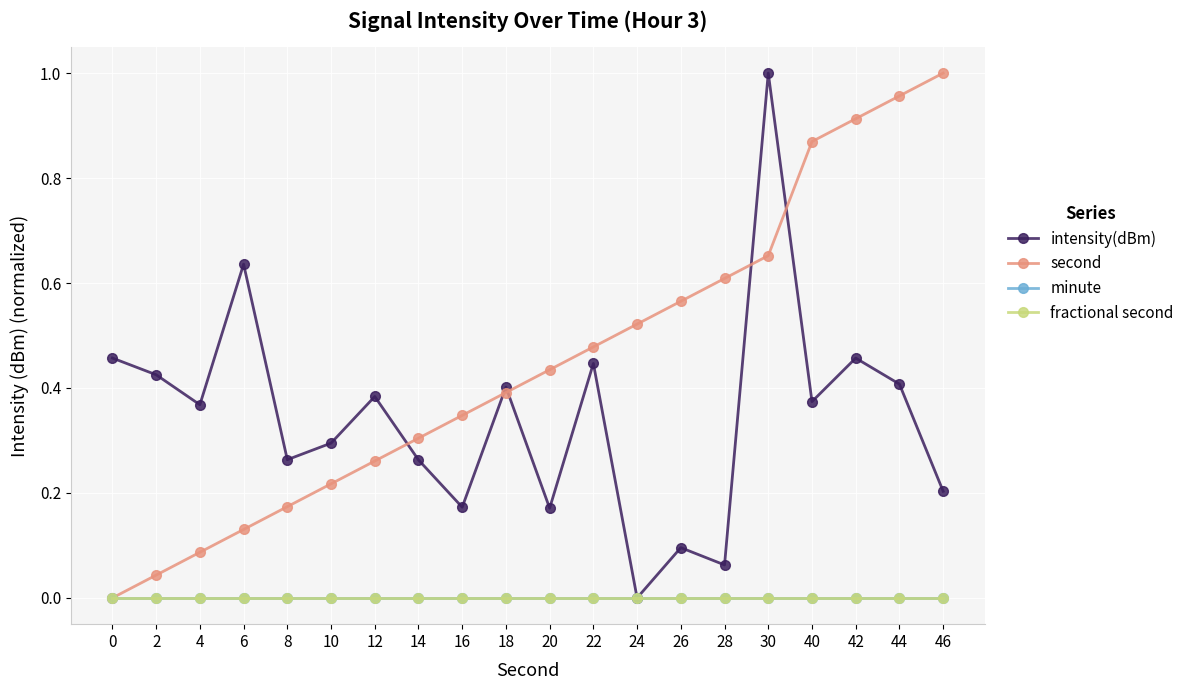

True or false: intensity(dBm) and minute cross at least once.

False